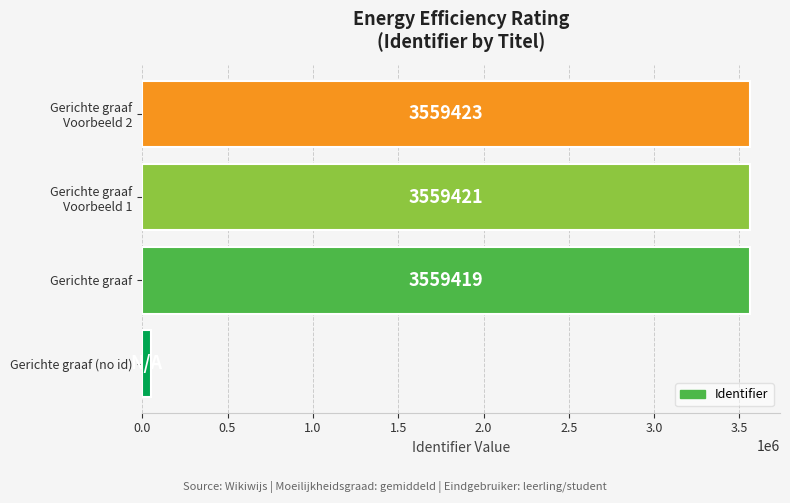

At which label is the value closest to 1804711?

Gerichte graaf